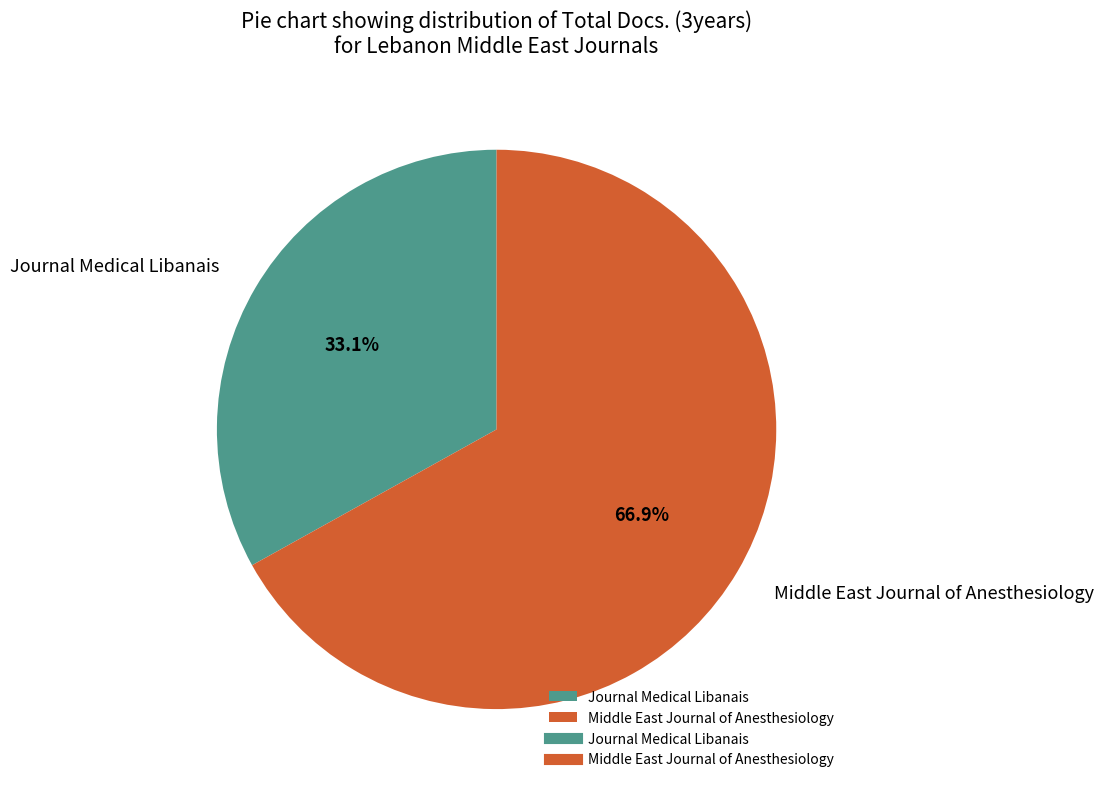

To the nearest percent, what percentage of the pie is Journal Medical Libanais?

33%